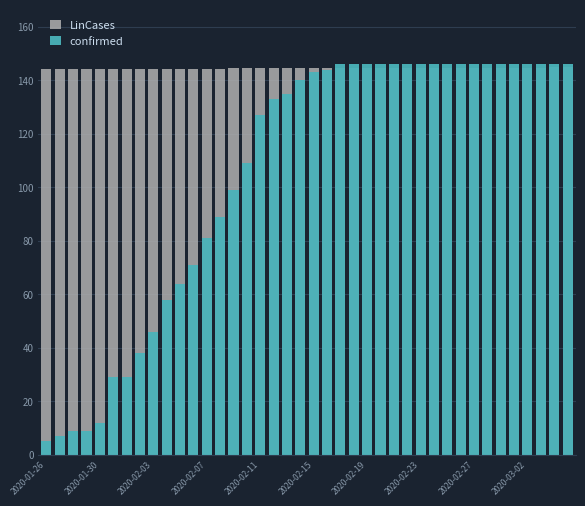

Reading left to right, transcribe all the data shown in this chart.

LinCases: 144.2	144.2	144.2	144.2	144.3	144.3	144.3	144.3	144.3	144.3	144.4	144.4	144.4	144.4	144.4	144.4	144.4	144.5	144.5	144.5	144.5	144.5	144.5	144.6	144.6	144.6	144.6	144.6	144.6	144.7	144.7	144.7	144.7	144.7	144.7	144.8	144.8	144.8	144.8	144.8
confirmed: 5.0	7.0	9.0	9.0	12.0	29.0	29.0	38.0	46.0	58.0	64.0	71.0	81.0	89.0	99.0	109.0	127.0	133.0	135.0	140.0	143.0	144.0	146.0	146.0	146.0	146.0	146.0	146.0	146.0	146.0	146.0	146.0	146.0	146.0	146.0	146.0	146.0	146.0	146.0	146.0